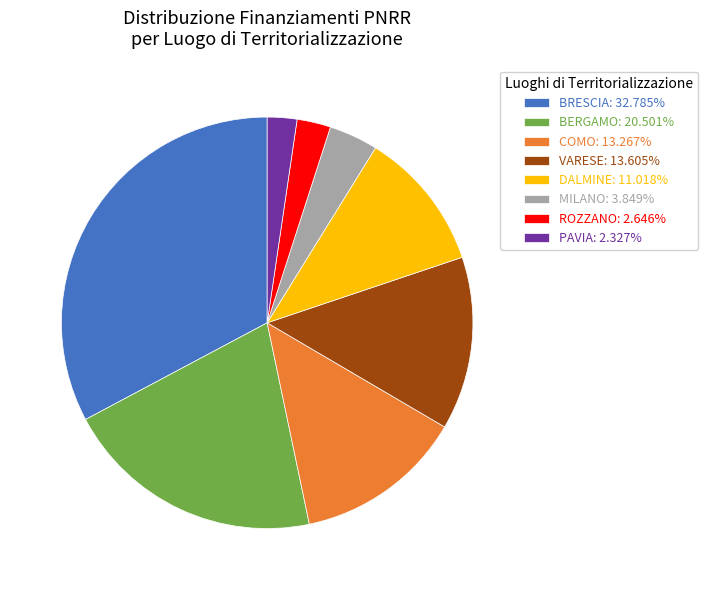

Is there a majority slice in this chart?

No